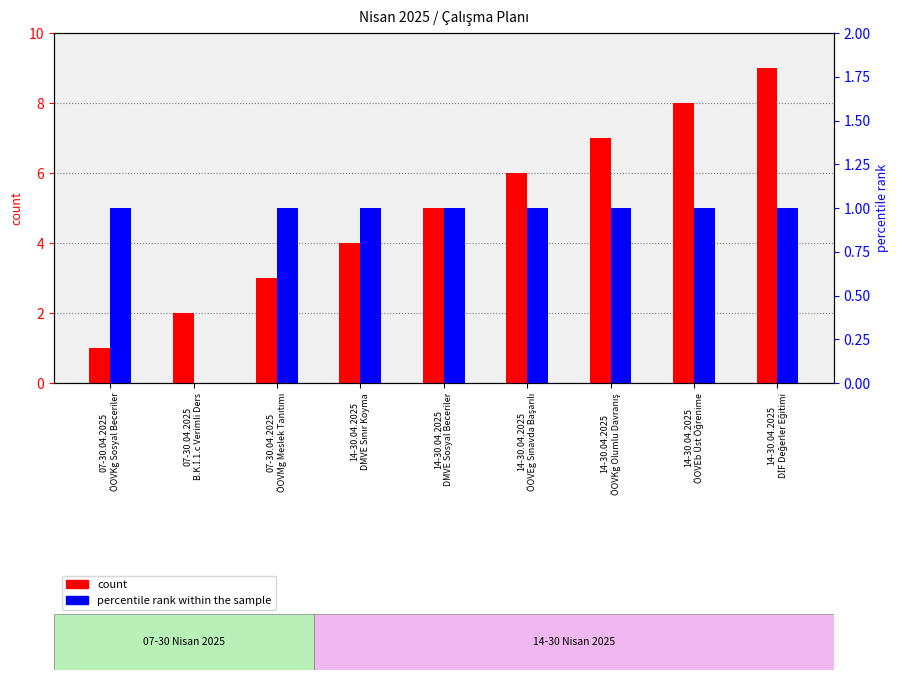

Reading right to left, transcribe all the data shown in this chart.

count: 9	8	7	6	5	4	3	2	1
percentile rank within the sample: 1	1	1	1	1	1	1	0	1